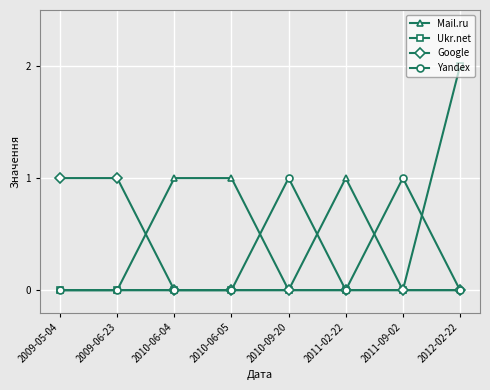

Which category has the highest value across all series?

2012-02-22